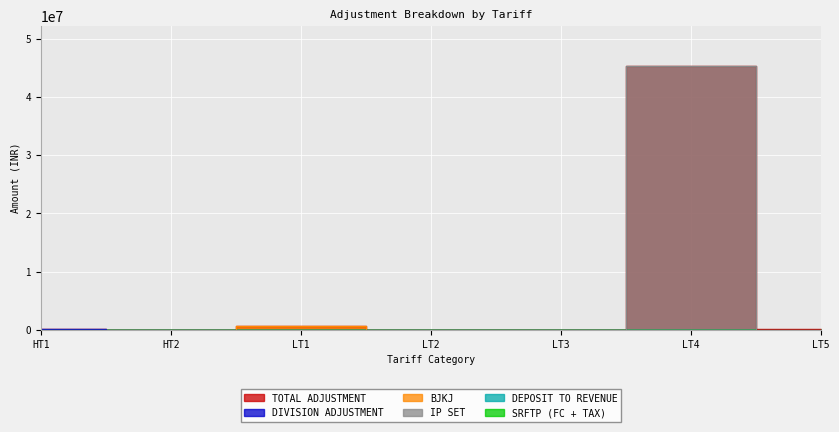

Which category has the lowest value across all series?

LT3